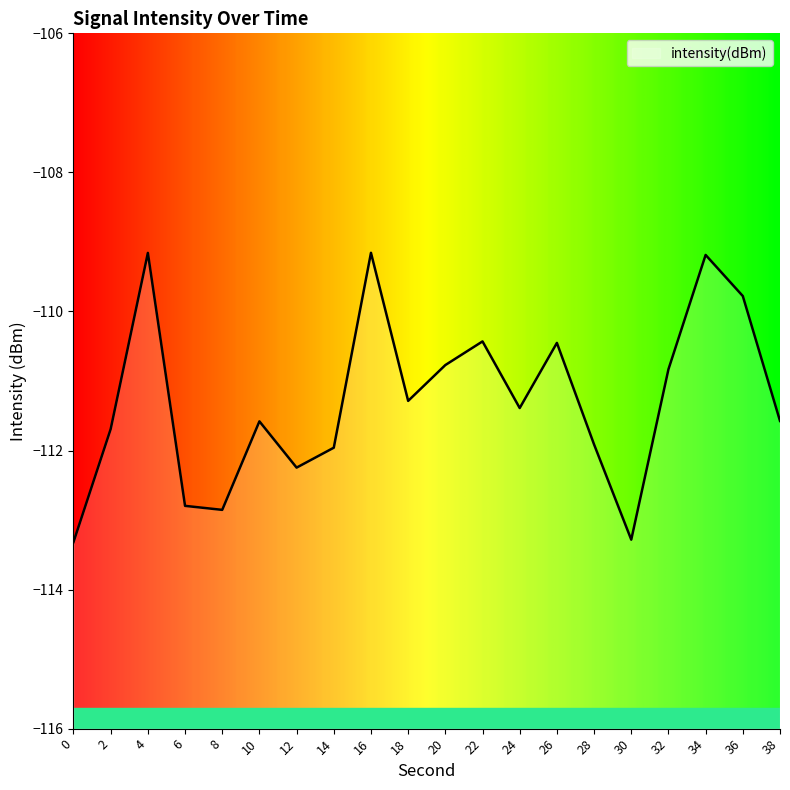

Read the value at 24.

-111.4